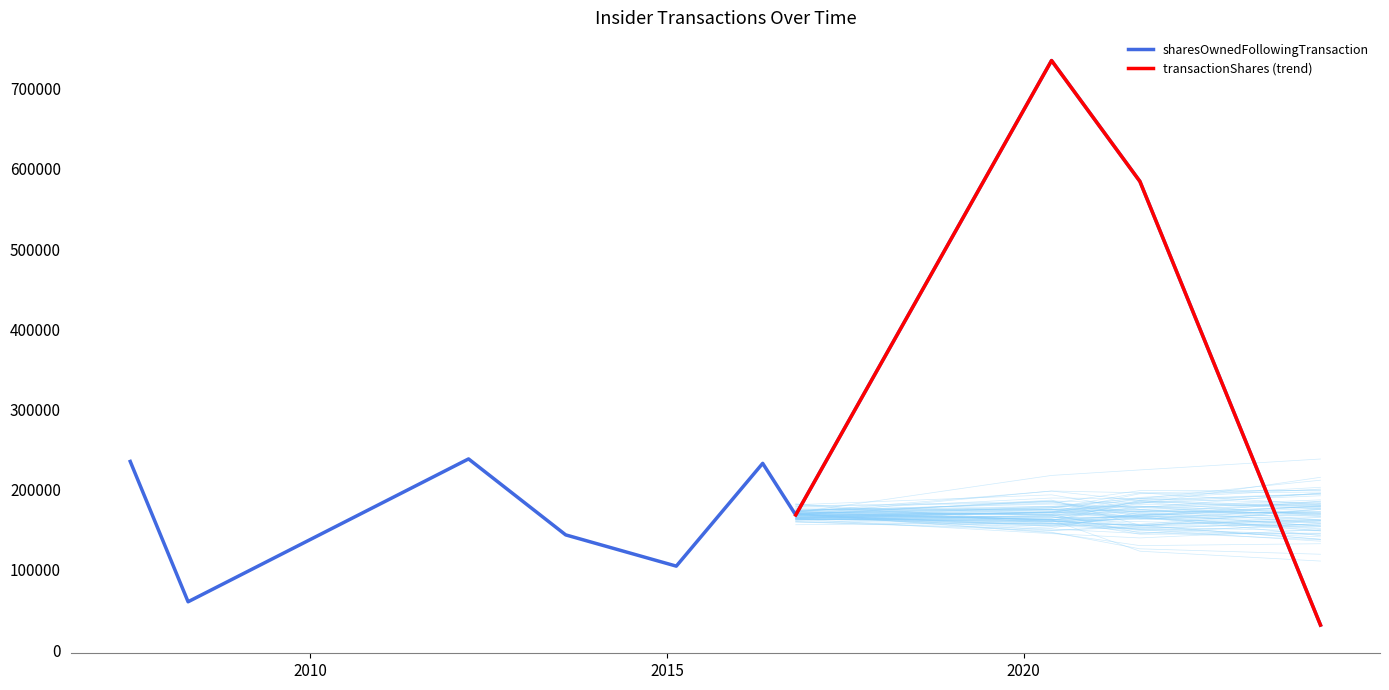

What is the maximum value for sharesOwnedFollowingTransaction?

735164